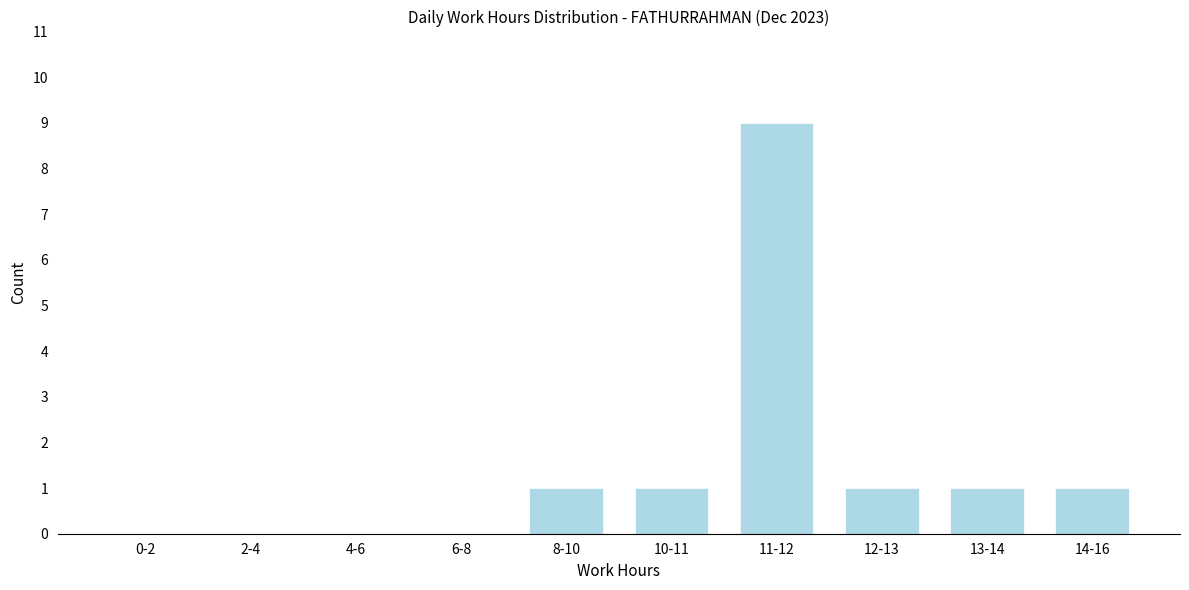

Reading left to right, list all the values displayed in this chart.

0-2=0	2-4=0	4-6=0	6-8=0	8-10=1	10-11=1	11-12=9	12-13=1	13-14=1	14-16=1